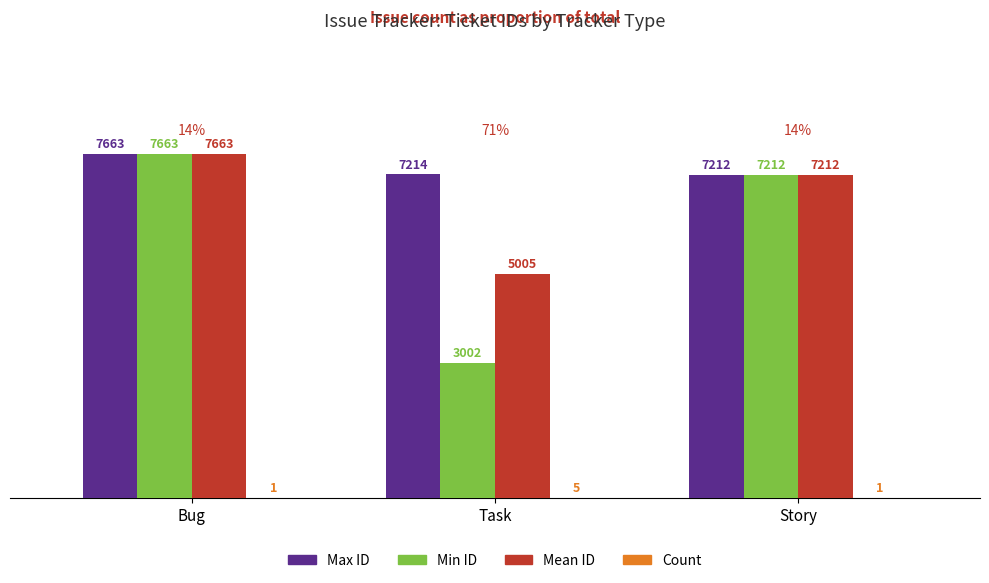

Which series changed the most between Bug and Task?

Min ID